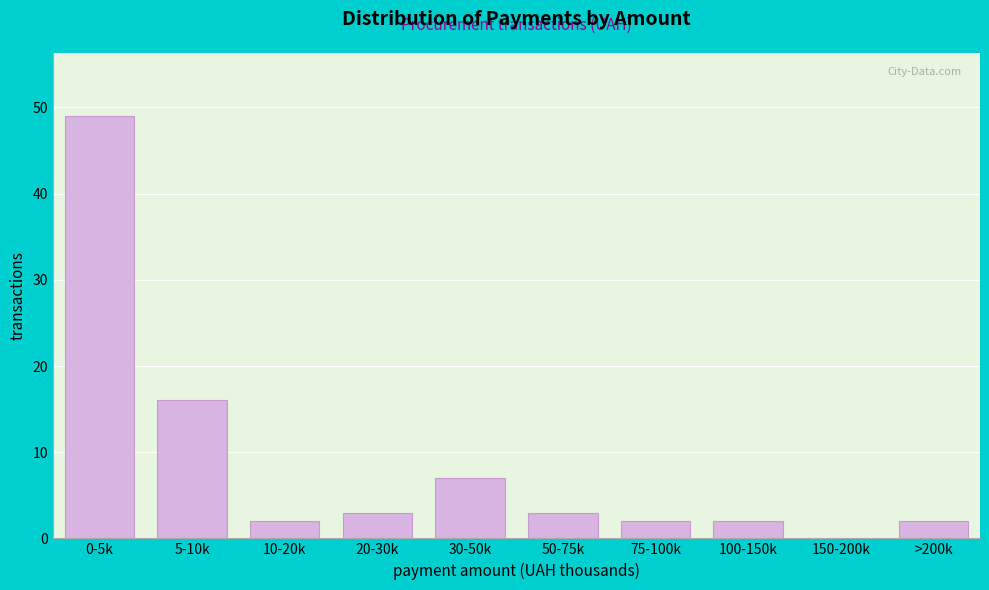

Reading left to right, extract all data points from this chart.

0-5k=49	5-10k=16	10-20k=2	20-30k=3	30-50k=7	50-75k=3	75-100k=2	100-150k=2	150-200k=0	>200k=2